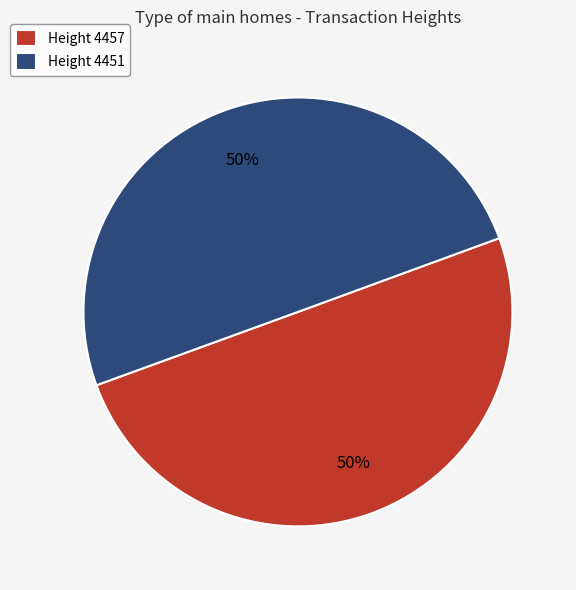

What is the ratio of the value at Height 4451 to the value at Height 4457?

1.0